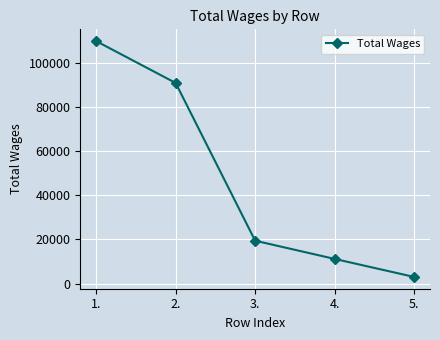

The chart shows a value of 47409 at 1.. True or false?

False